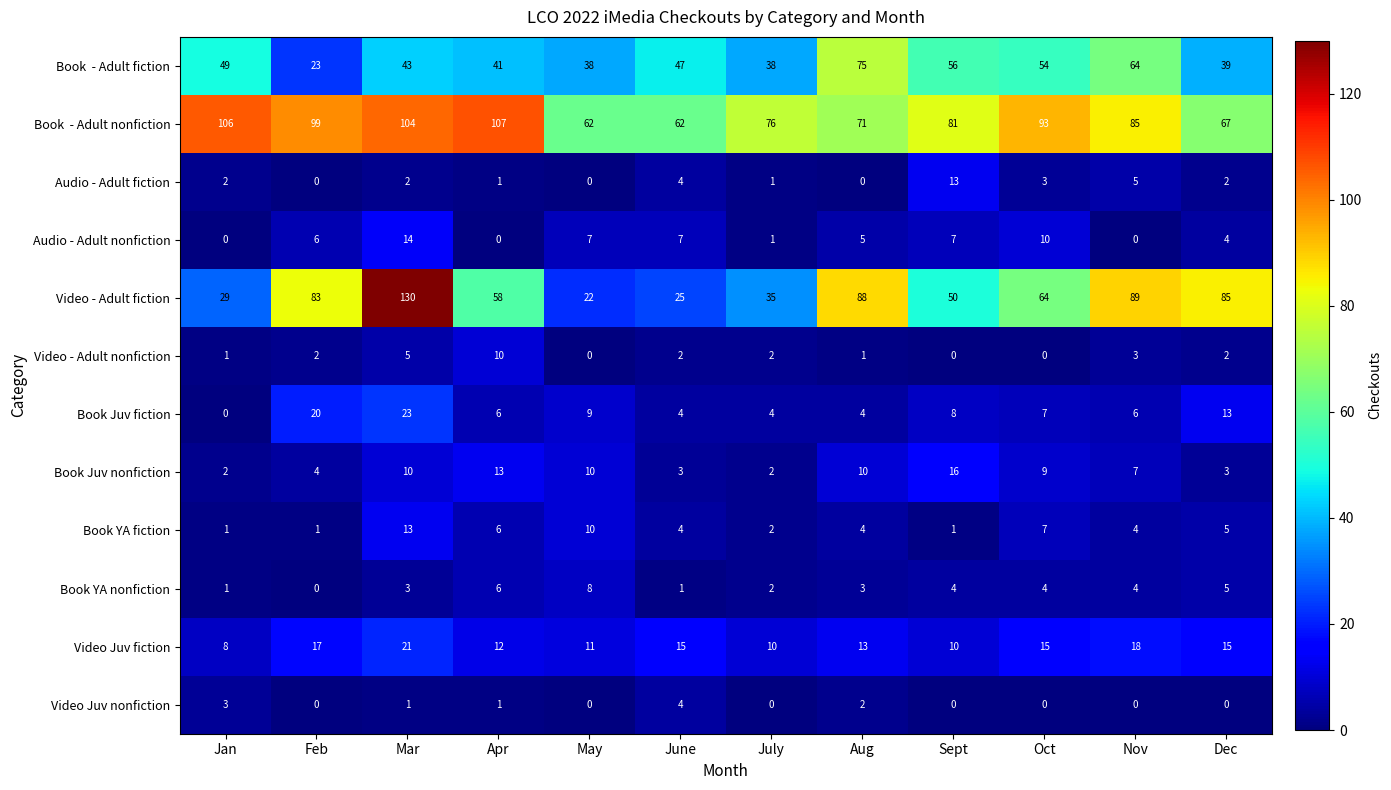

How many data points in Audio - Adult fiction are less than 2?

5